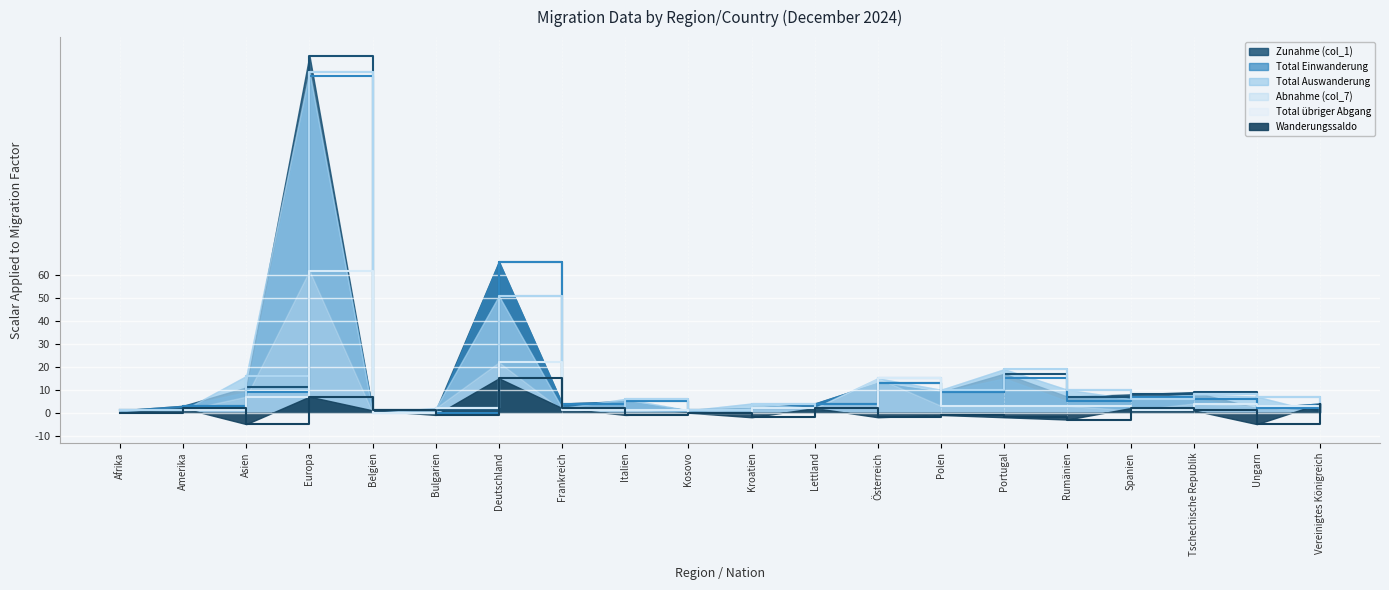

What is the value of the Total Einwanderung point at the 13th from the left?

13